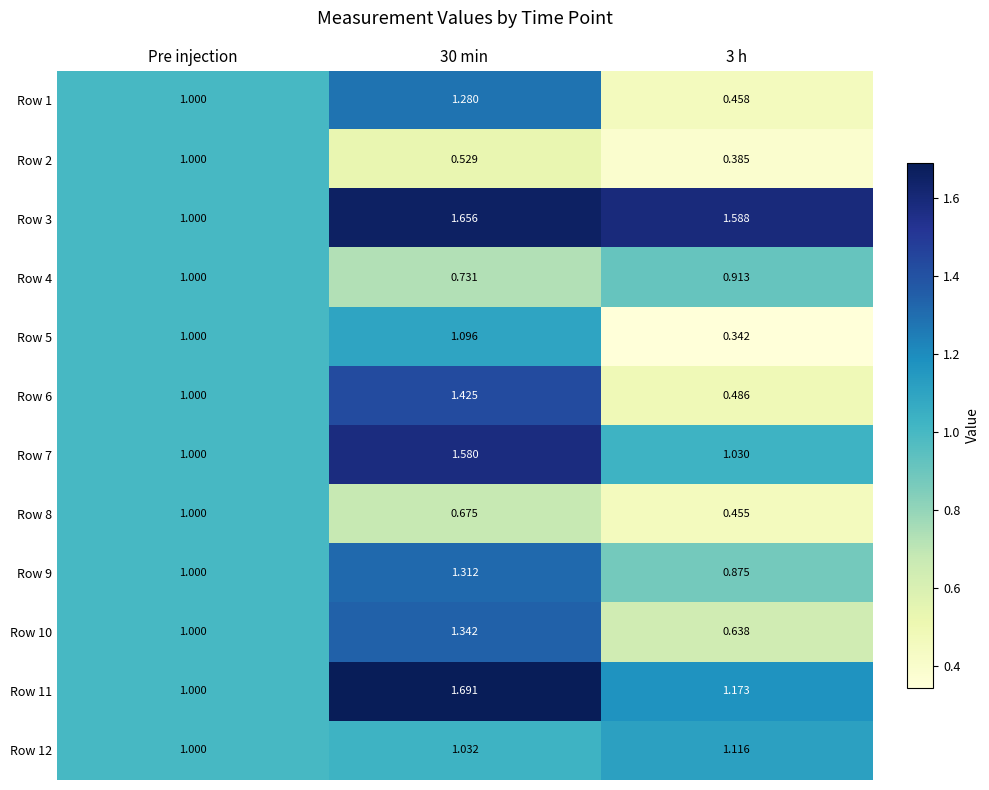

Is the value of Row 12 at 30 min greater than the value of Row 3 at 3 h?

No